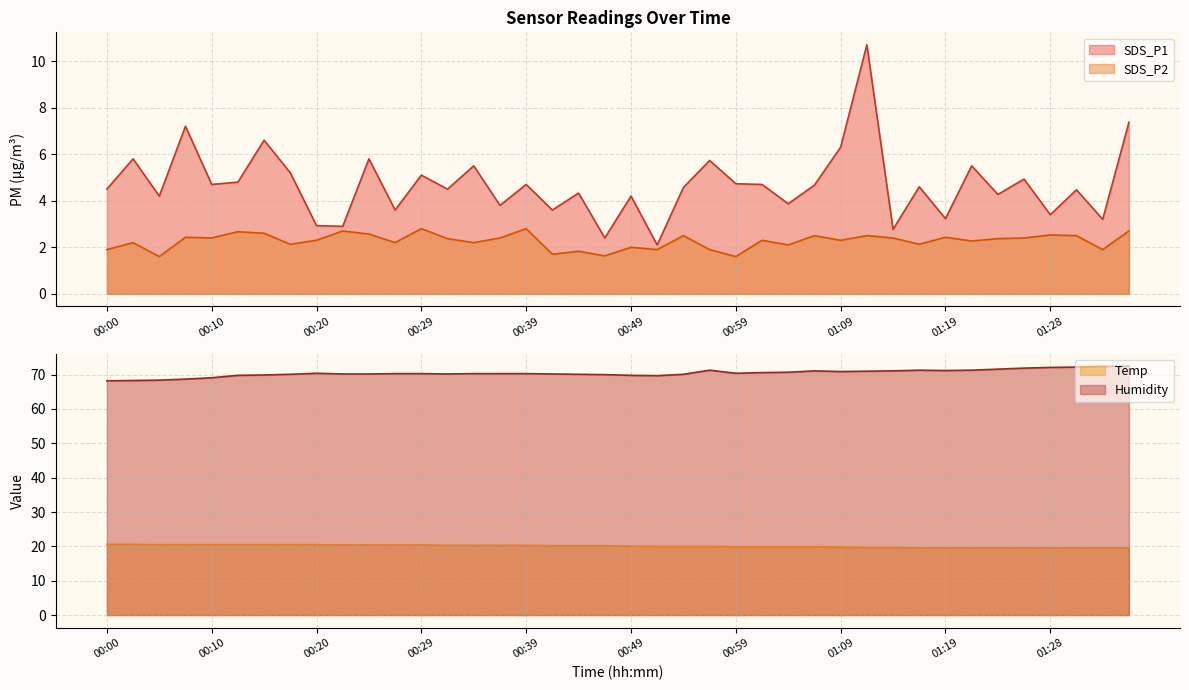

What is the spread (max minus min) of values at 01:14?

68.7